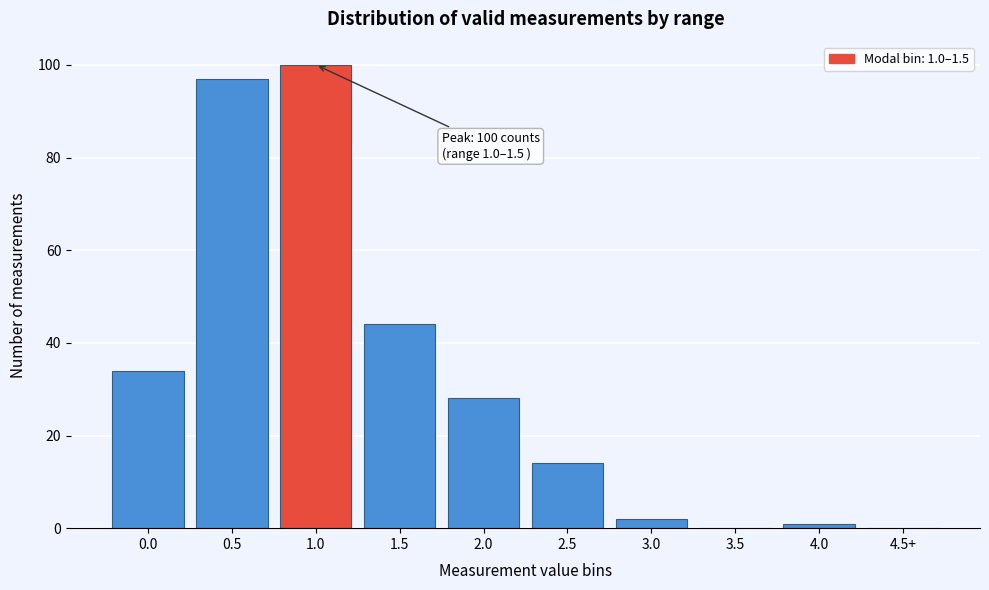

Reading left to right, transcribe all the data shown in this chart.

0.0=34	0.5=97	1.0=100	1.5=44	2.0=28	2.5=14	3.0=2	3.5=0	4.0=1	4.5+=0